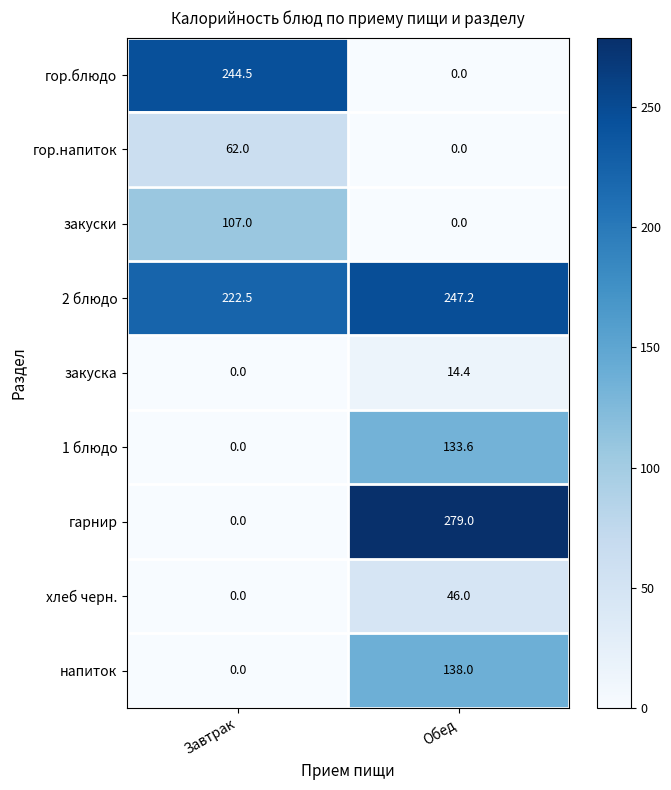

Is it true that закуски equals -40.7 at Обед?

False